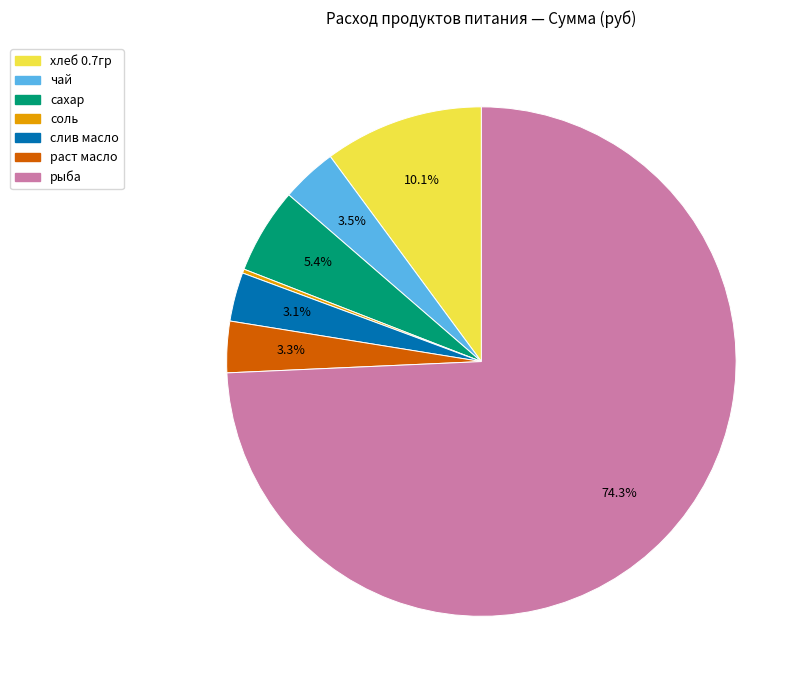

To the nearest percent, what portion does слив масло represent?

3%